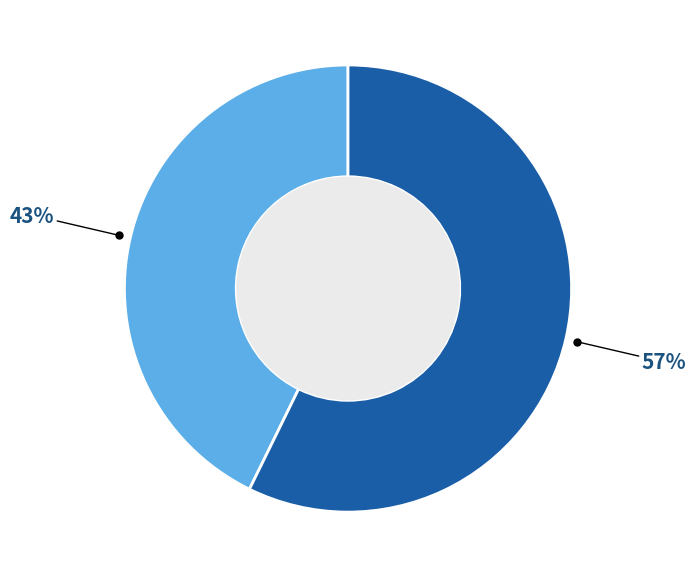

Does any single category account for the majority?

Yes